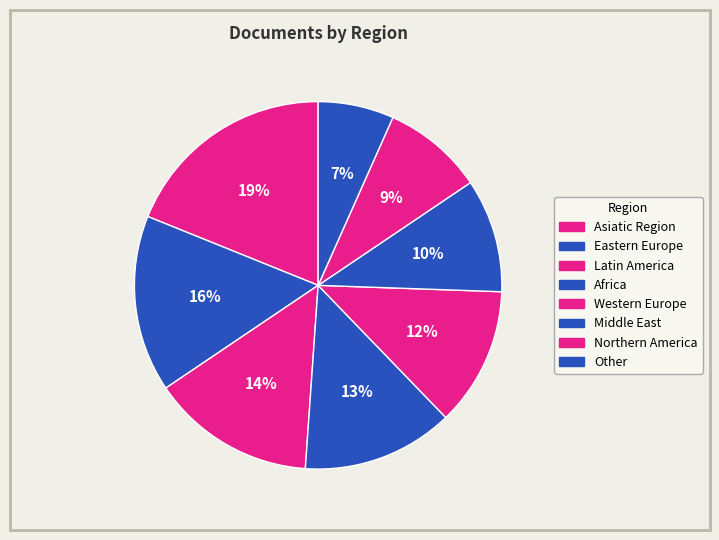

How many segments does this pie chart have?

8